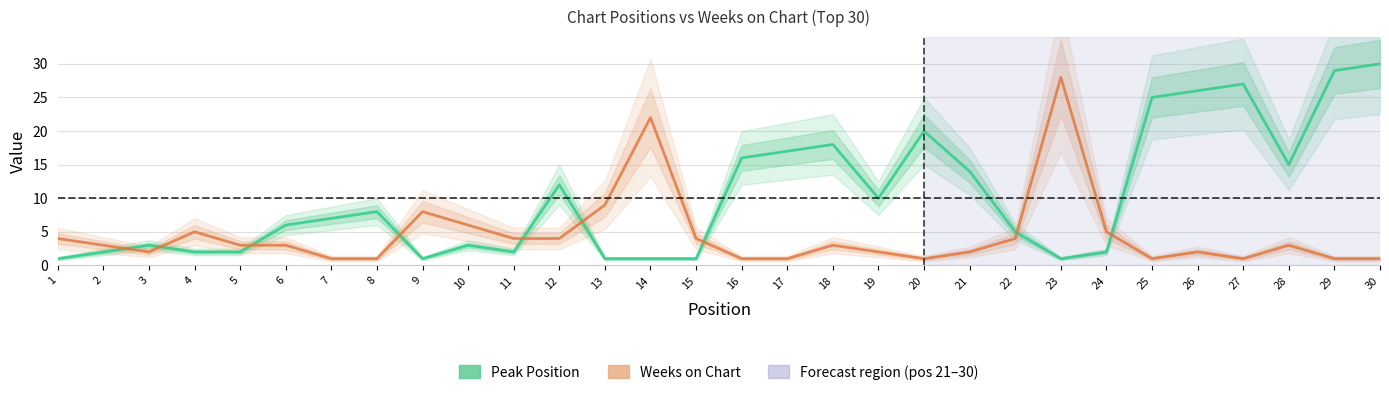

The Peak Position series shows 1 at 3. True or false?

False